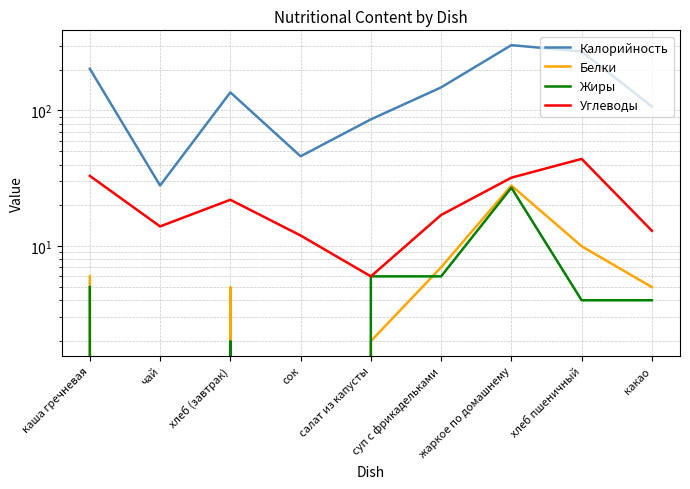

What is the maximum value shown in the chart?

303